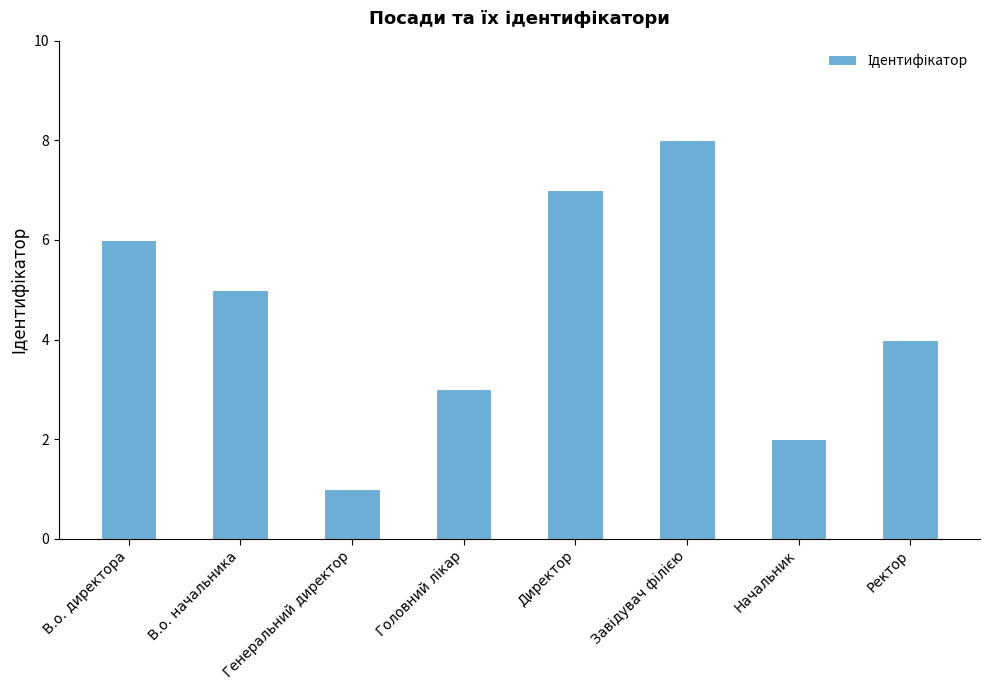

The value at Начальник is 1. True or false?

False